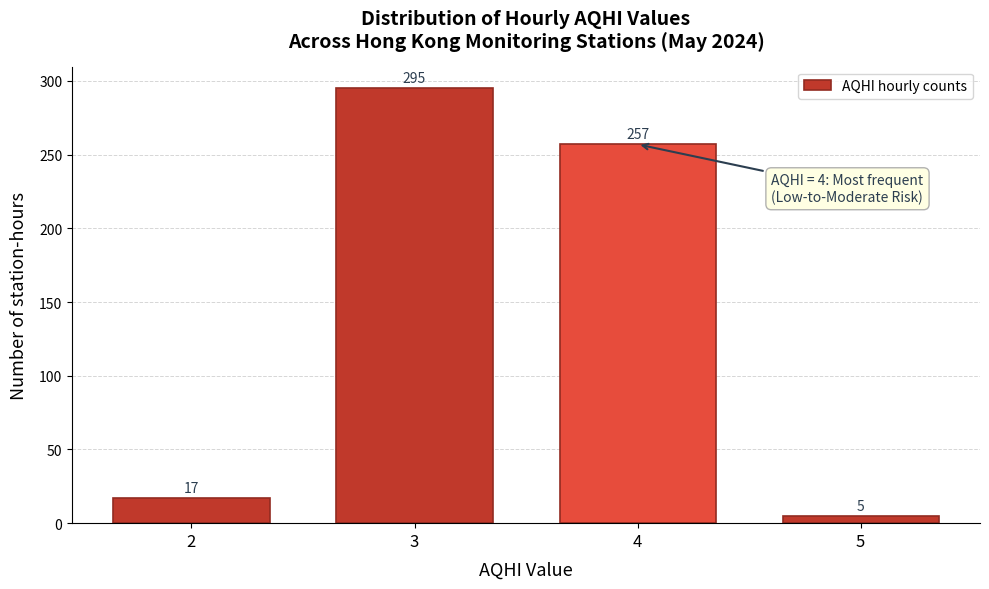

Reading right to left, extract all data points from this chart.

5	257	295	17